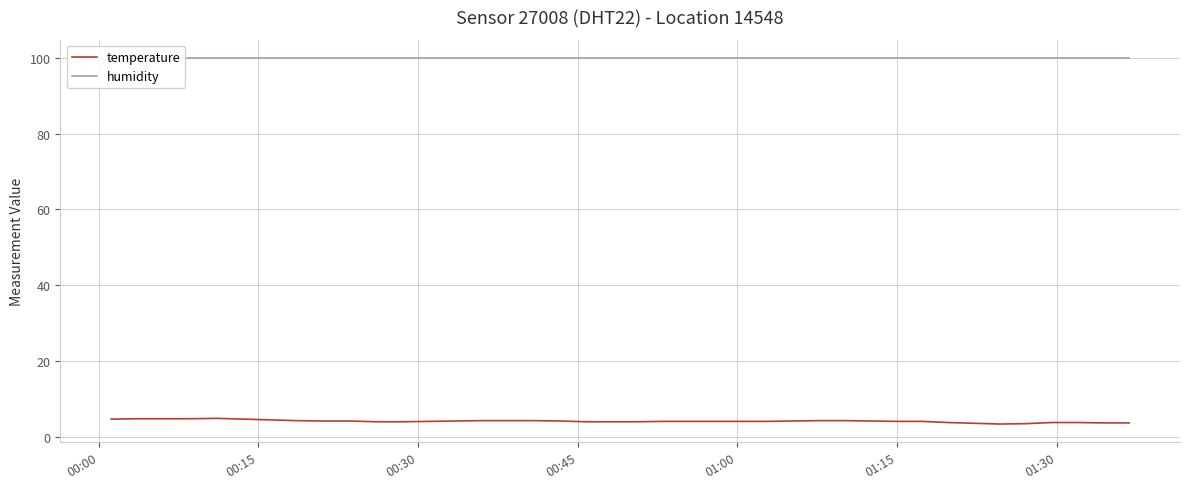

At how many categories does at least one series exceed 44?

40